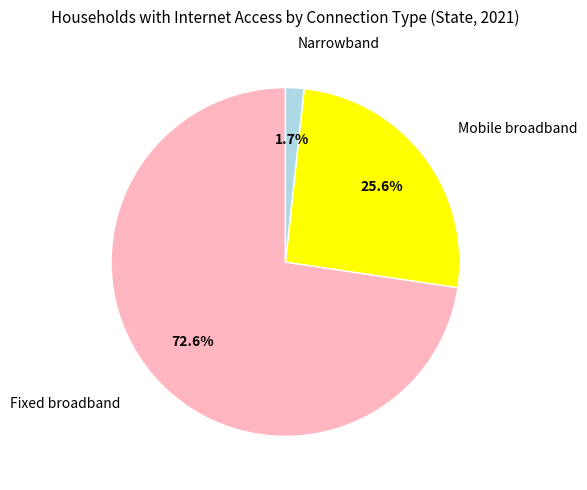

Which slice is the smallest?

Narrowband